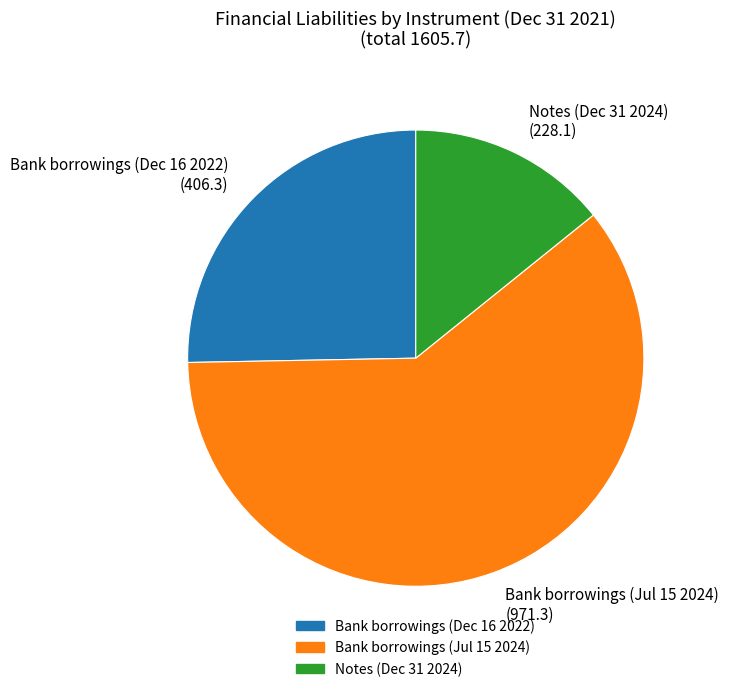

Count the number of slices in the pie.

3